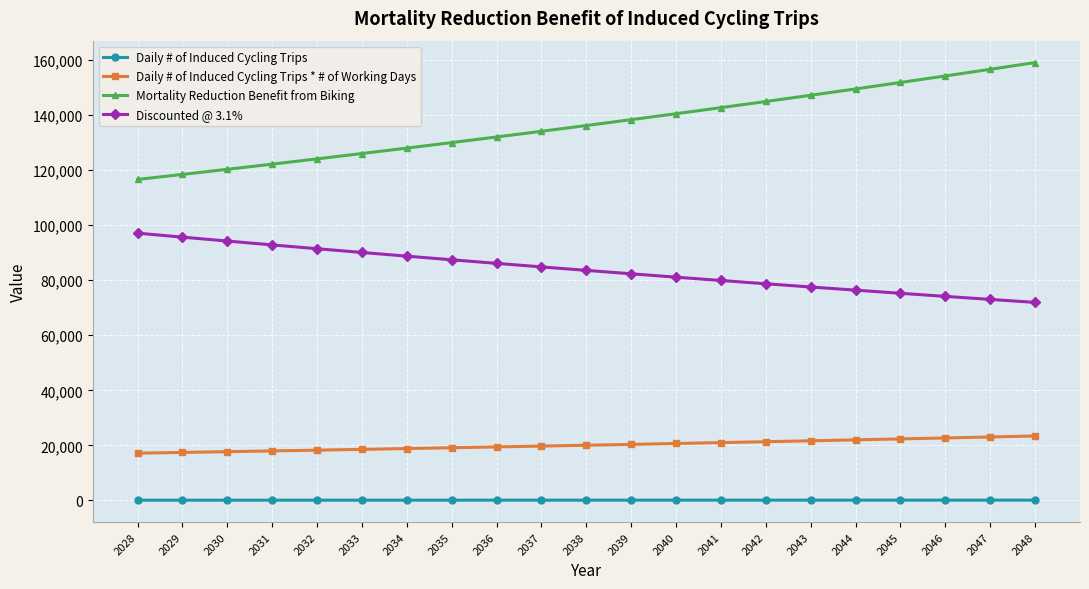

How many values in the Daily # of Induced Cycling Trips series exceed 77?

11